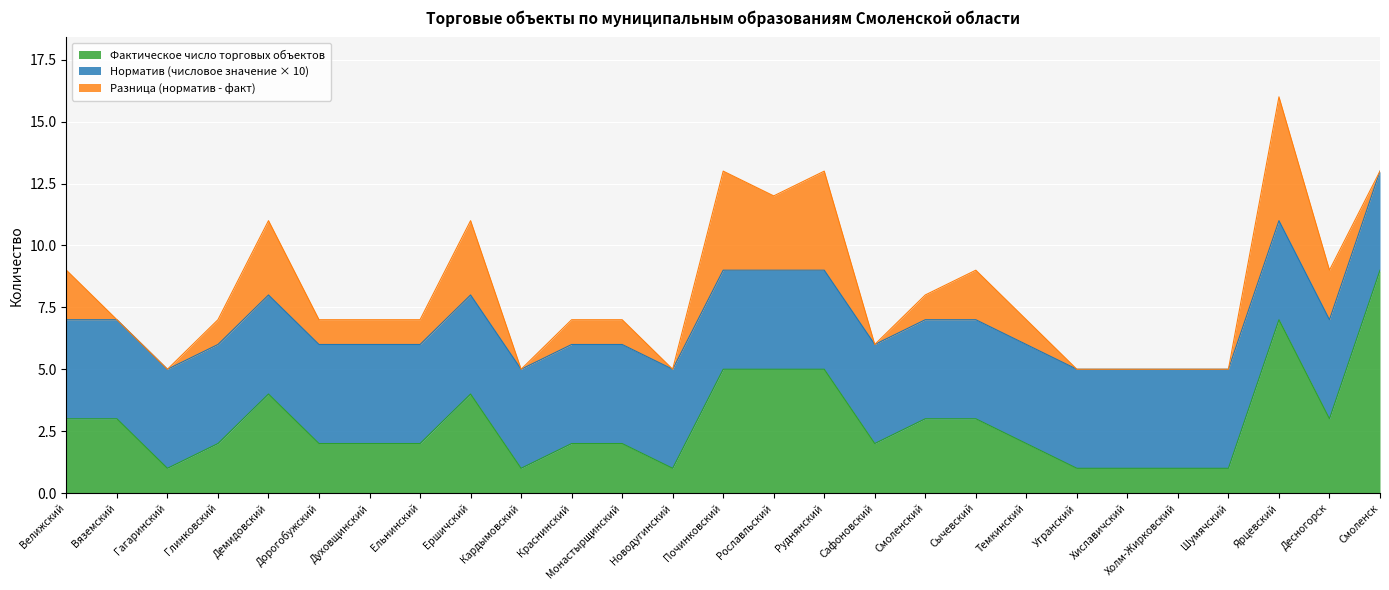

Which series changed the most between Глинковский and Духовщинский?

Фактическое число торговых объектов